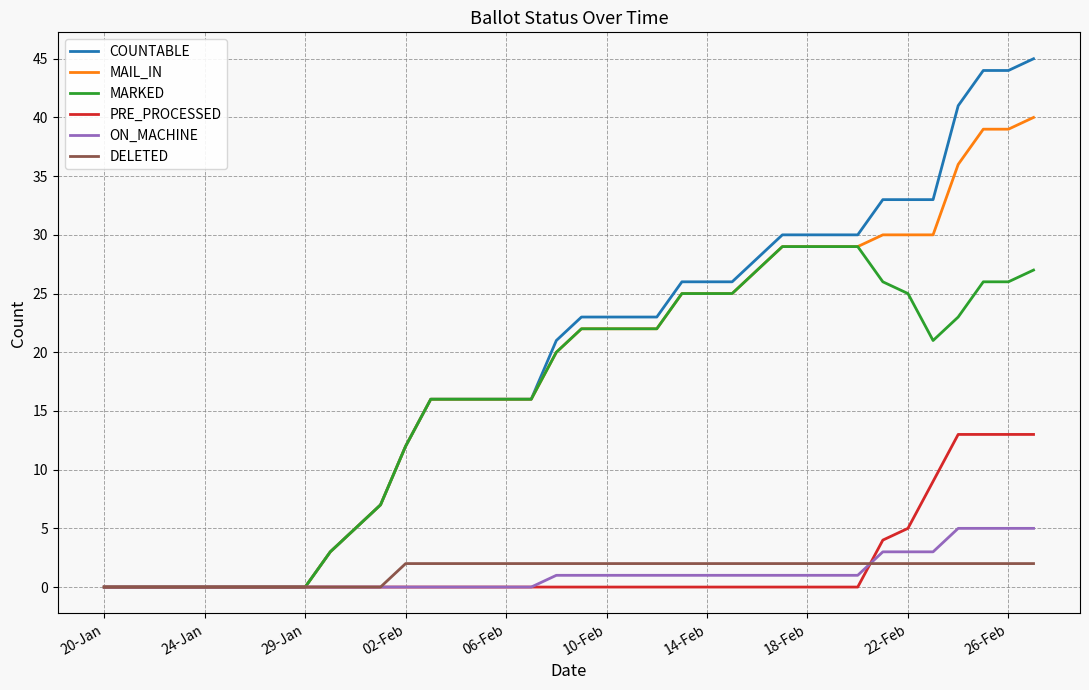

List the series in order of their peak value, highest first.

COUNTABLE, MAIL_IN, MARKED, PRE_PROCESSED, ON_MACHINE, DELETED